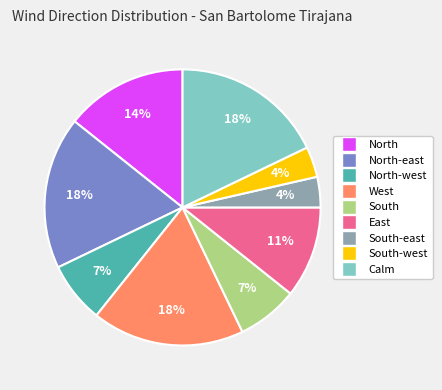

To the nearest percent, what is the average slice percentage?

11%